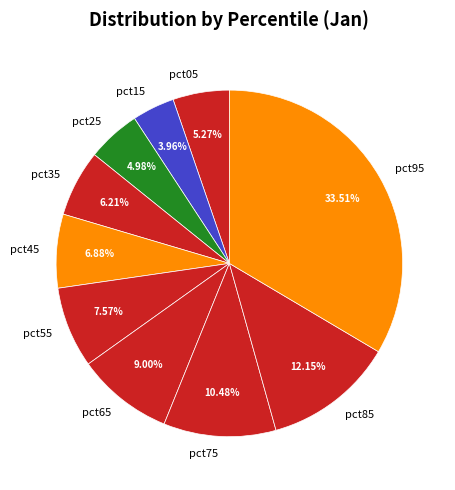

Combined, what portion of the pie is pct65 and pct55?

16.6%